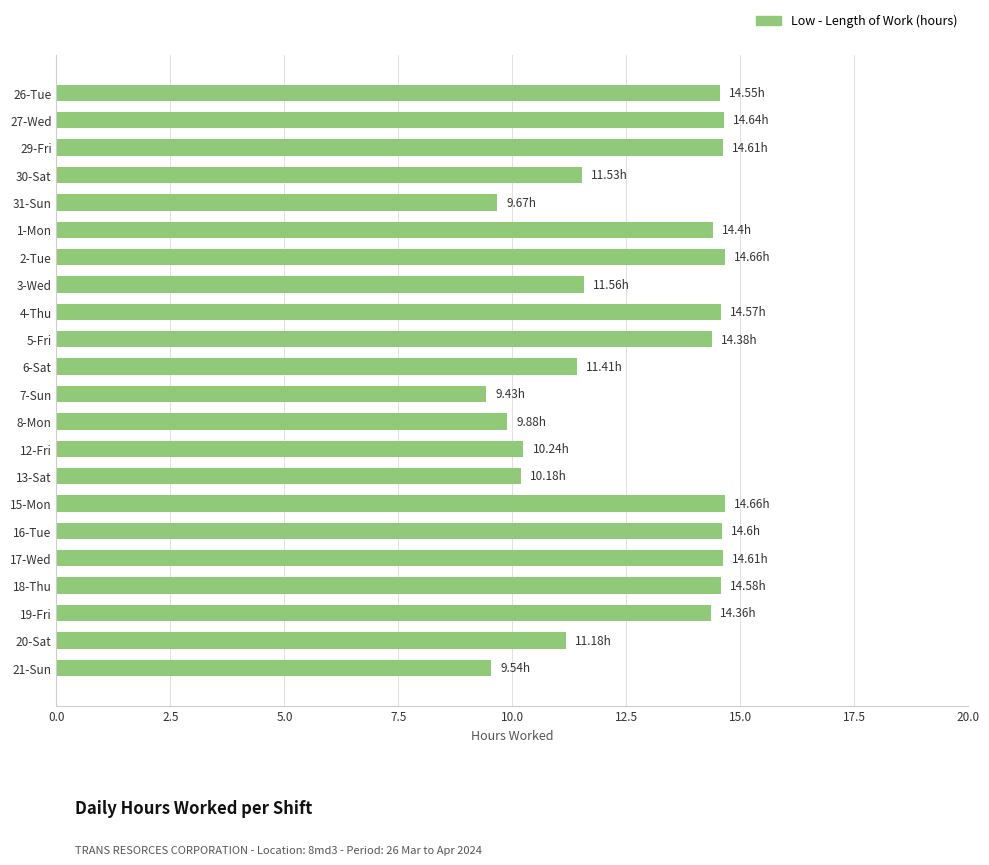

How many categories are shown in the chart?

22